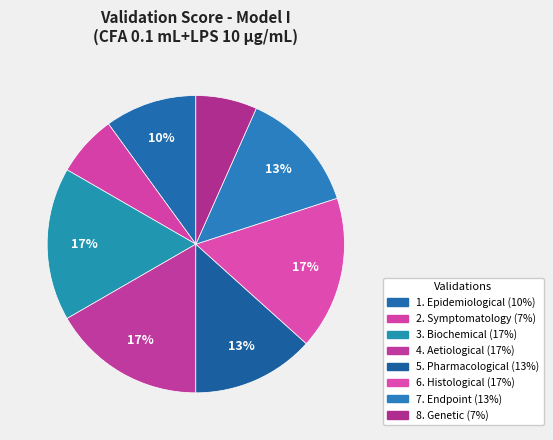

Rank the categories by value from highest to lowest.

3. Biochemical, 4. Aetiological, 6. Histological, 5. Pharmacological, 7. Endpoint, 1. Epidemiological, 2. Symptomatology, 8. Genetic